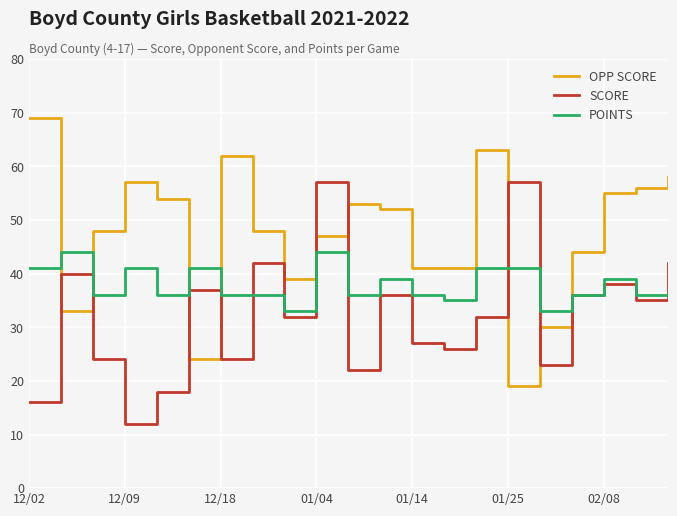

What is the sum of all OPP SCORE values?

993